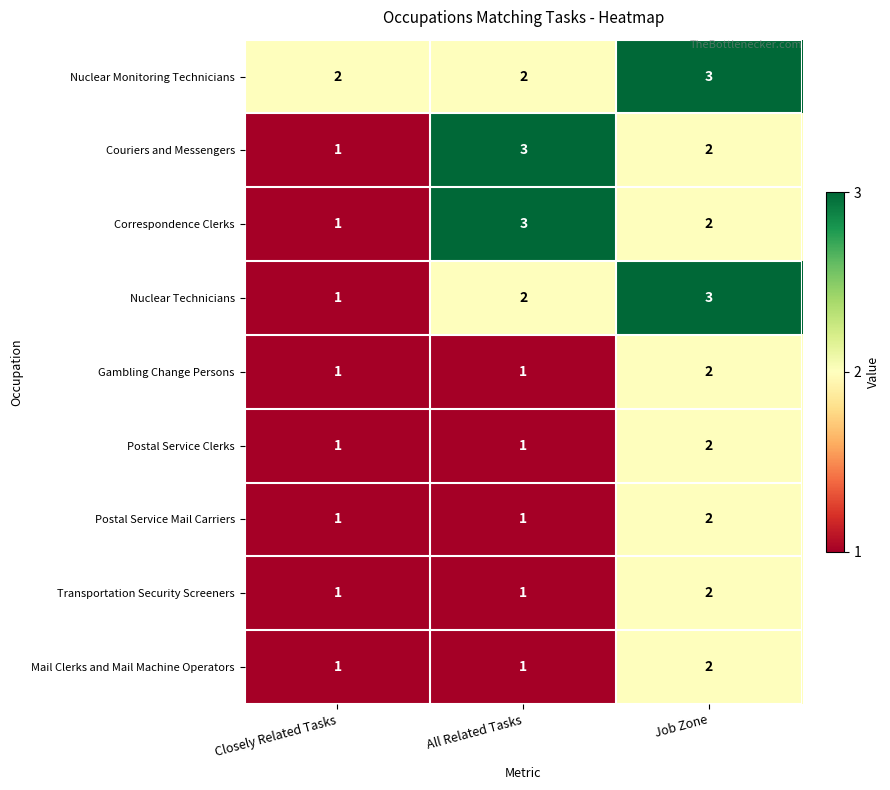

What is the maximum value shown in the chart?

3